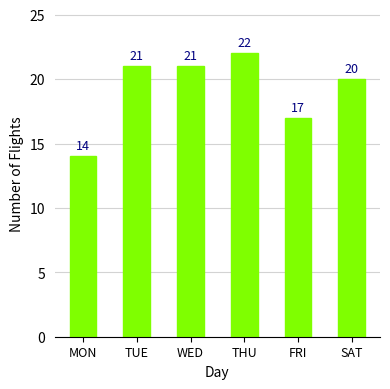

How many values are below 21?

3